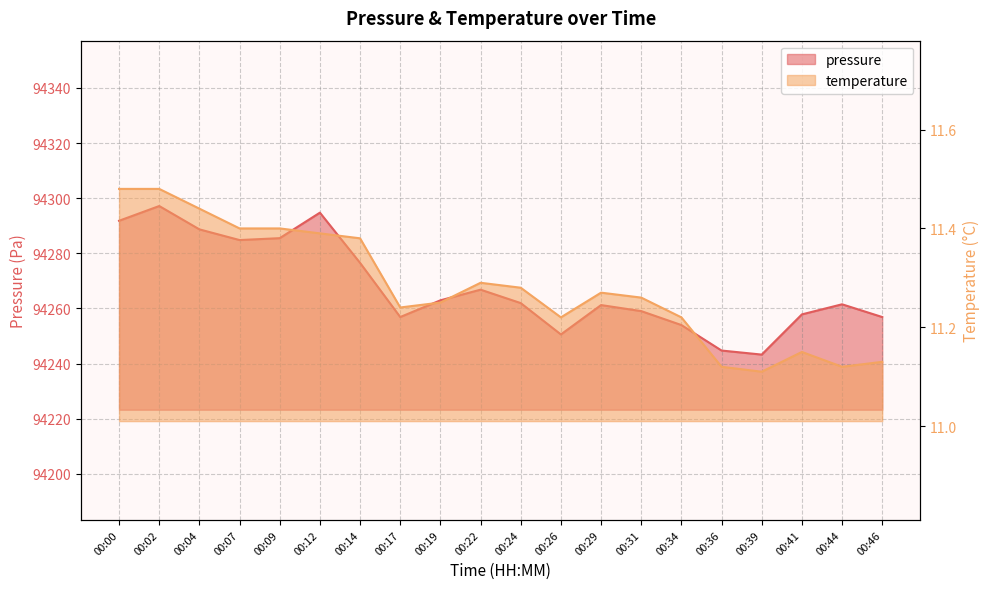

Where is the first local minimum for temperature?

00:17